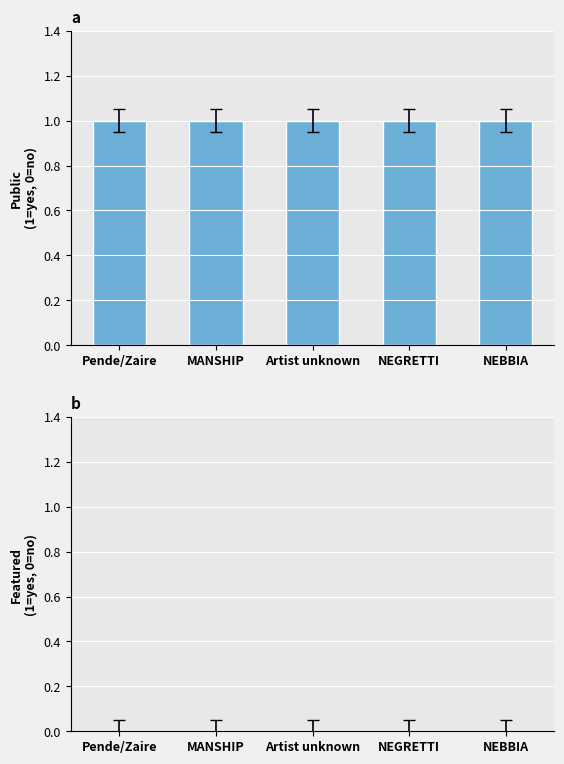

At which category is the sum across all series the highest?

Pende/Zaire